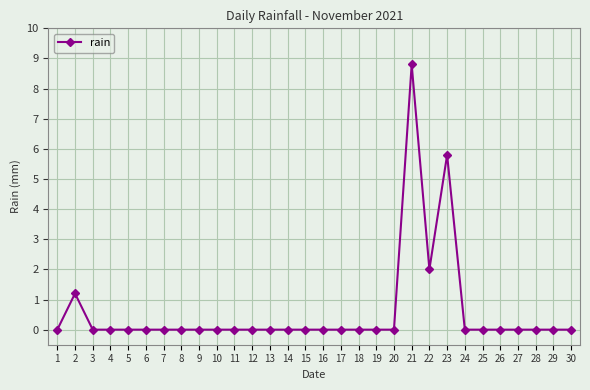

True or false: the data has more than 0 interior local peaks.

True